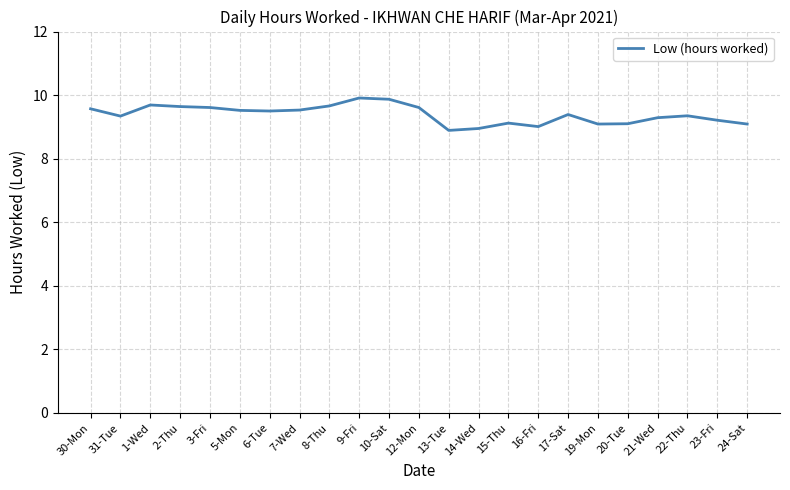

What is the ratio of the value at 8-Thu to the value at 2-Thu?

1.0